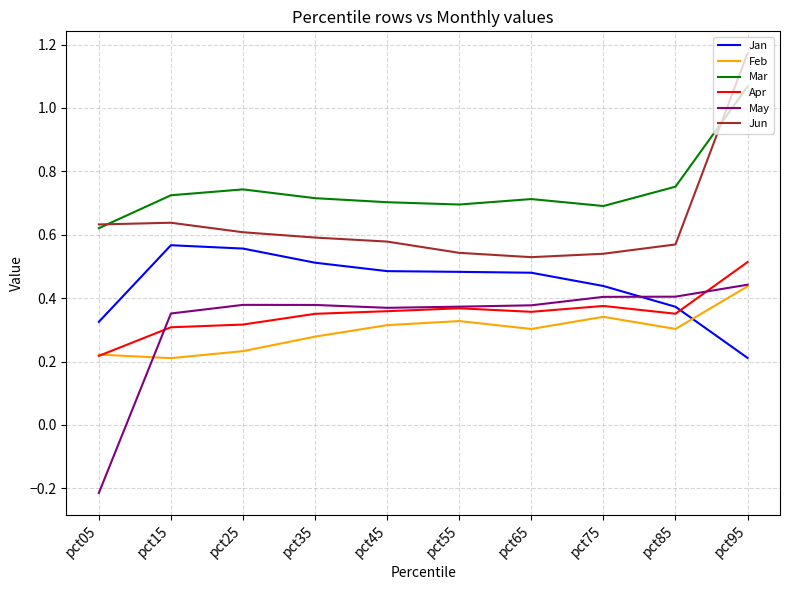

Where is Apr nearest to the value 0?

pct05